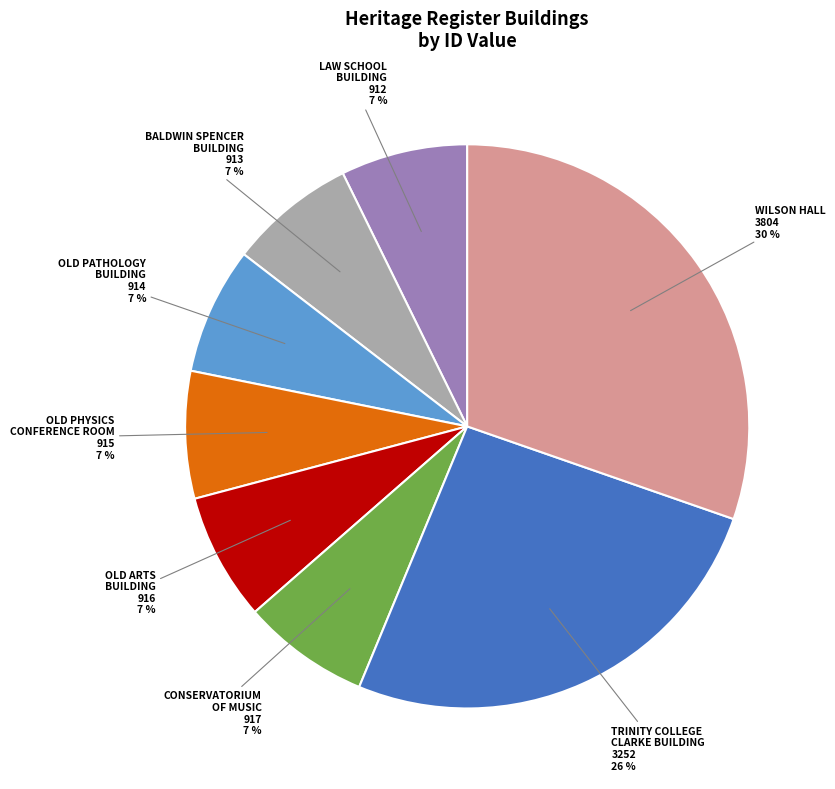

True or false: OLD PHYSICS CONFERENCE ROOM accounts for 7% of the total.

True